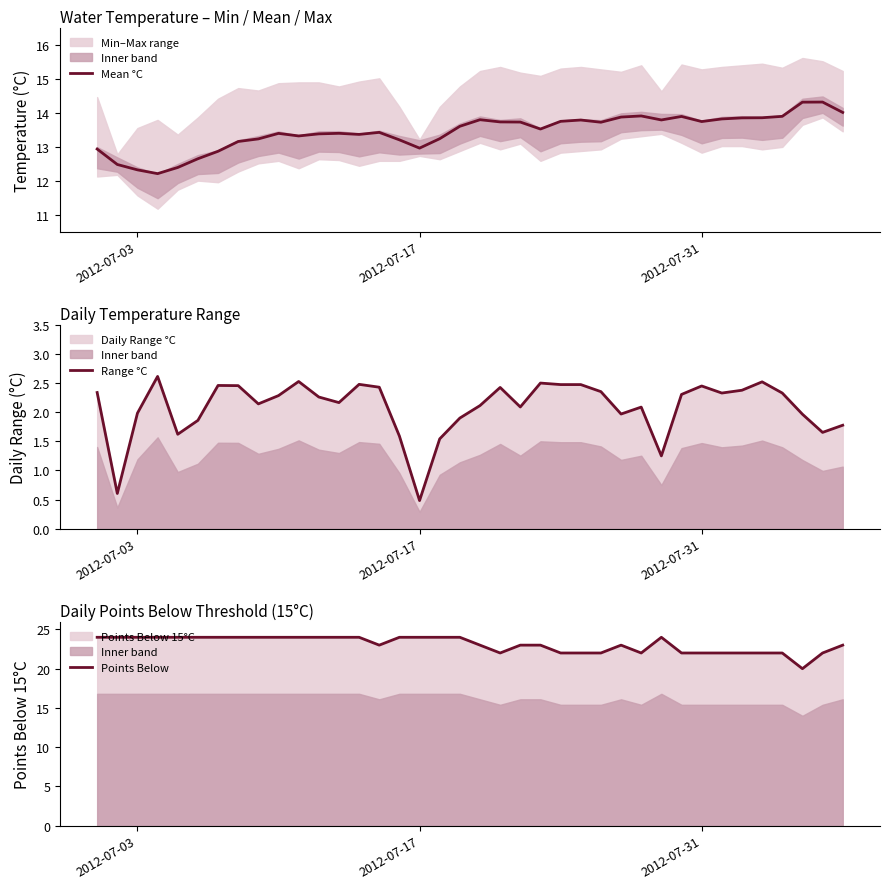

What is the maximum value for Mean °C?

14.3